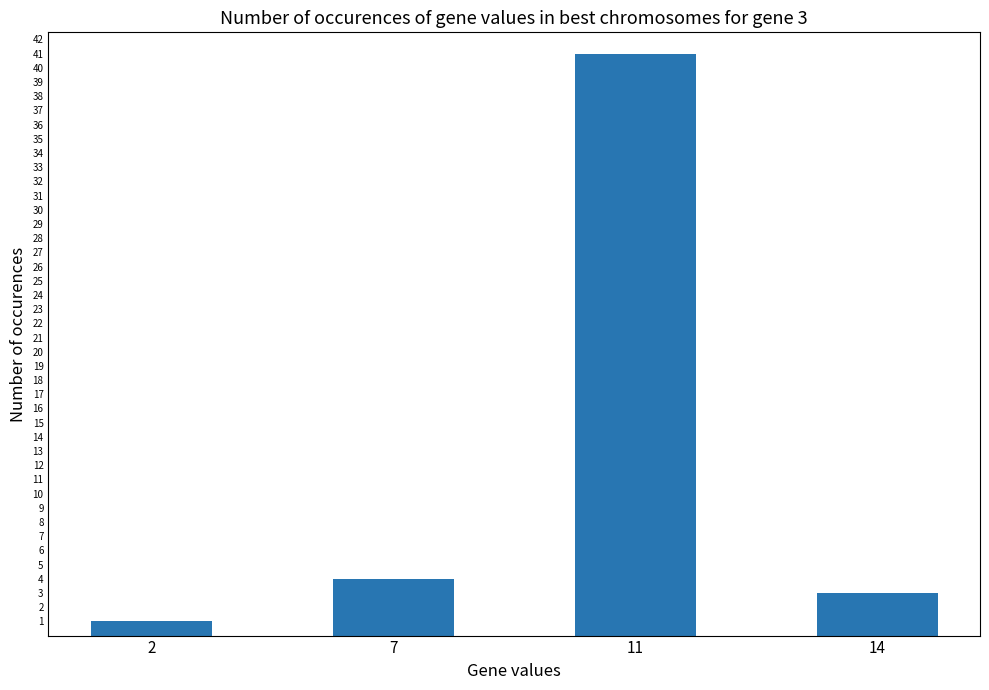

What is the sum of the values at 2 and 11?

42